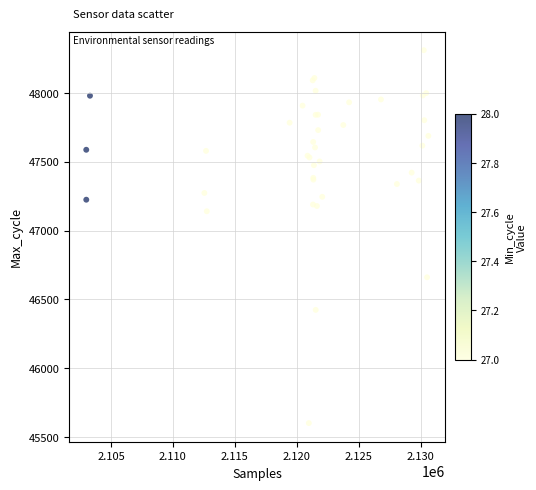

What Y value in the scatter plot is closest to 46955?

47140